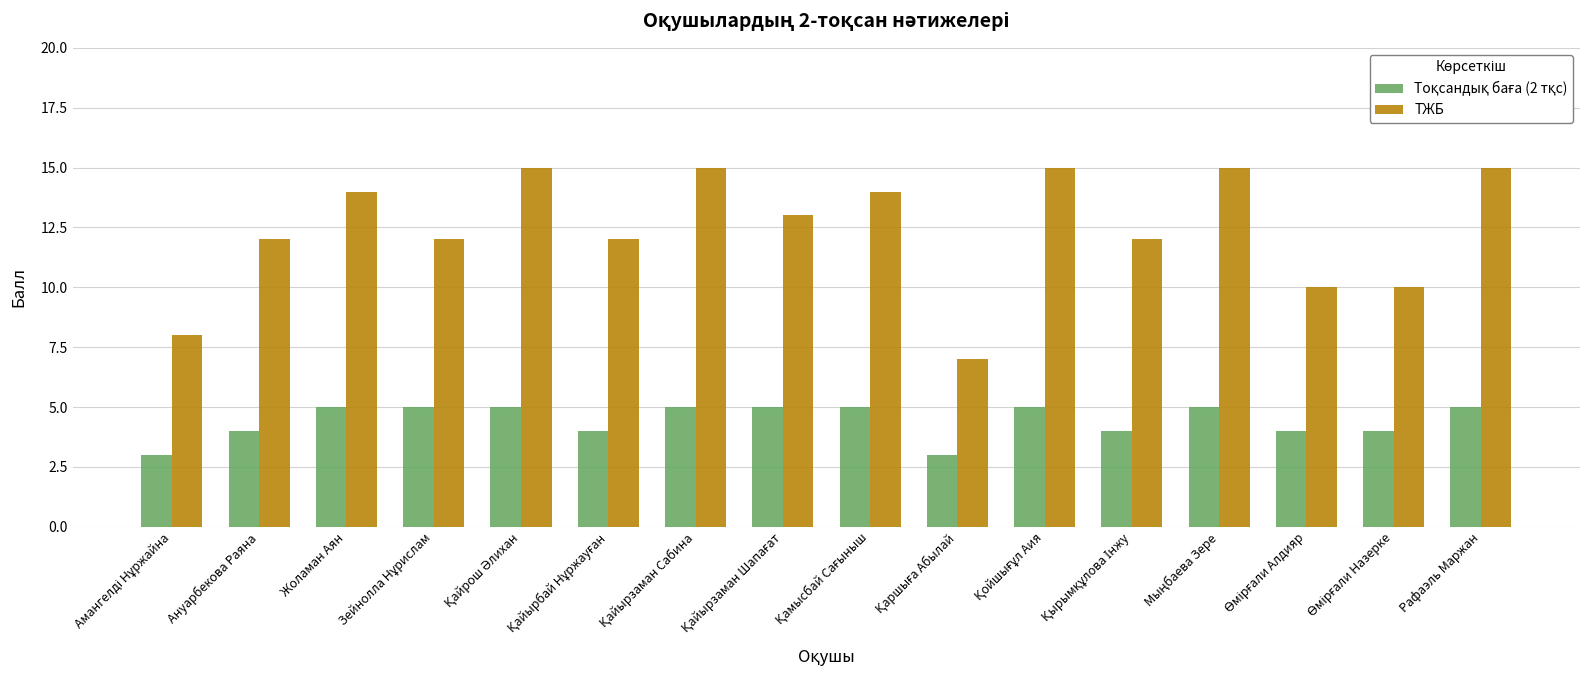

Is it true that ТЖБ equals 14 at Жоламан Аян?

True